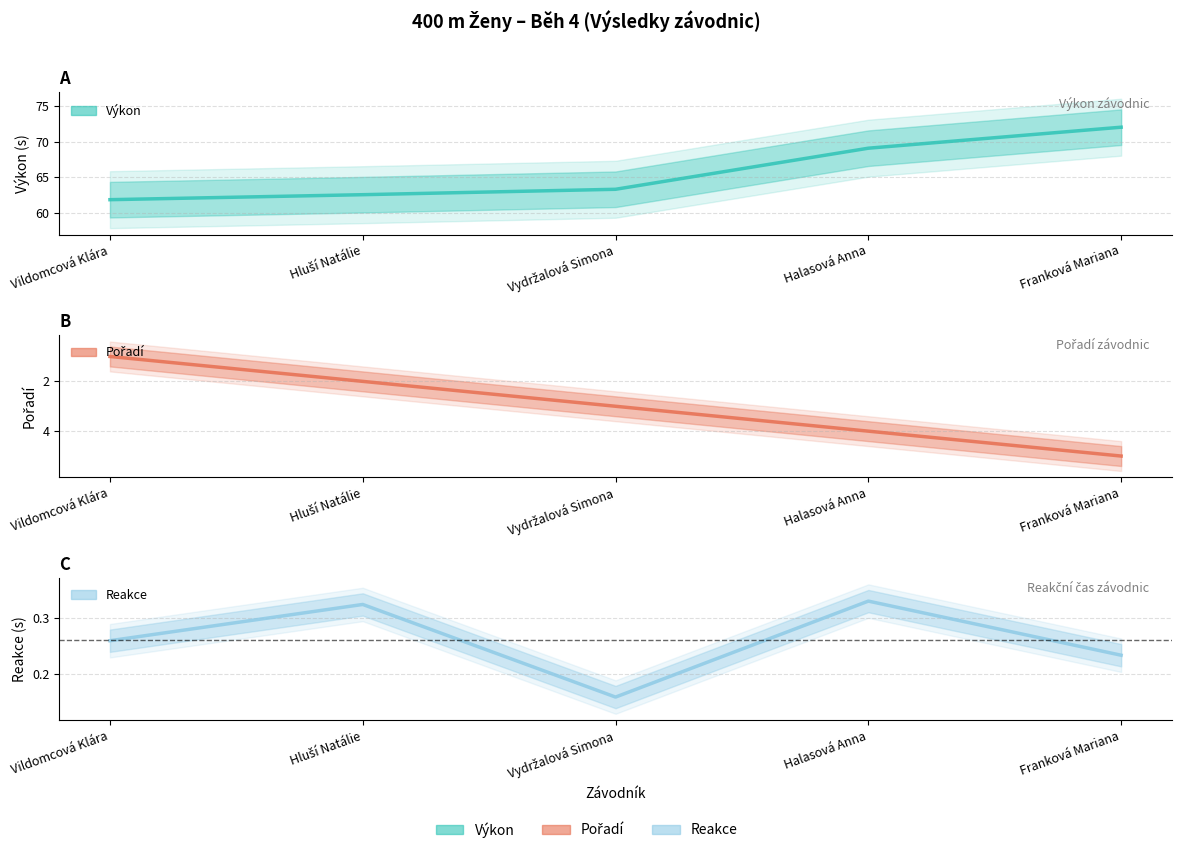

Reading right to left, transcribe all the data shown in this chart.

Pořadí: Franková Mariana=5.0	Halasová Anna=4.0	Vydržalová Simona=3.0	Hluší Natálie=2.0	Vildomcová Klára=1.0
Výkon: Franková Mariana=72.0	Halasová Anna=69.1	Vydržalová Simona=63.3	Hluší Natálie=62.5	Vildomcová Klára=61.8
Reakce: Franková Mariana=0.2	Halasová Anna=0.3	Vydržalová Simona=0.2	Hluší Natálie=0.3	Vildomcová Klára=0.3